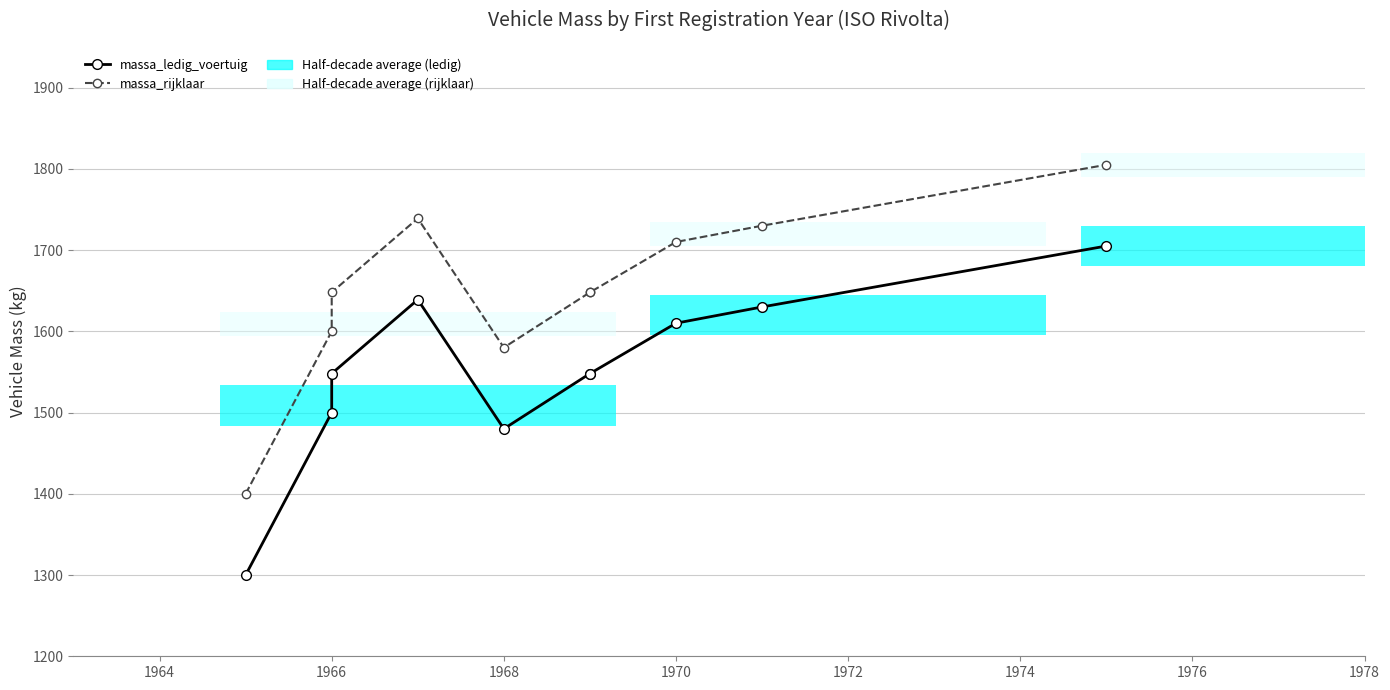

How many values in the massa_rijklaar series exceed 1648?

4